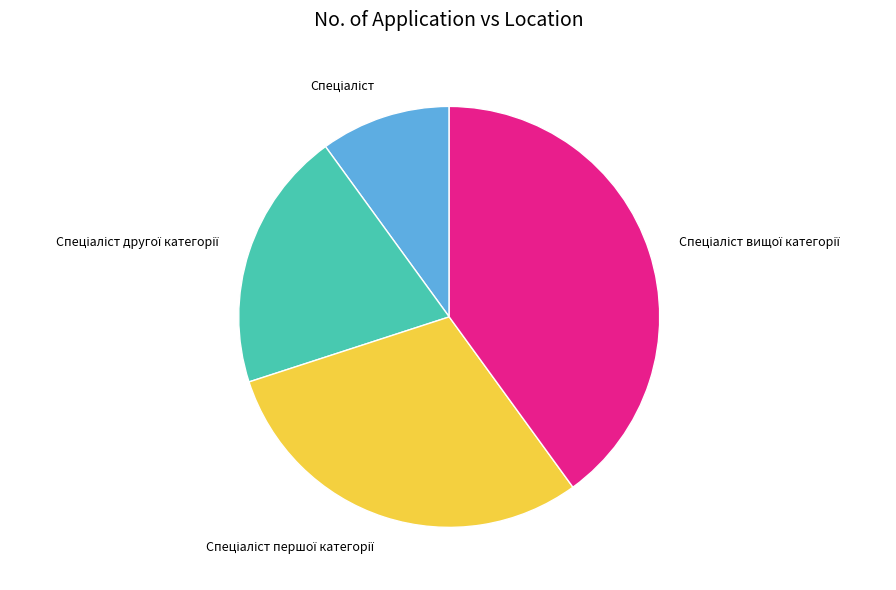

Does any single category account for the majority?

No